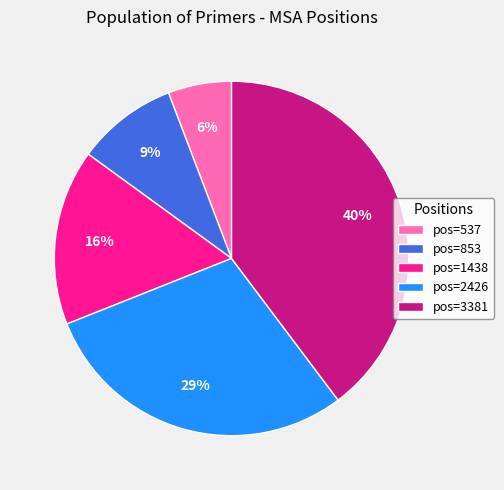

Is the sum of pos=2426 and pos=3381 greater than half?

Yes